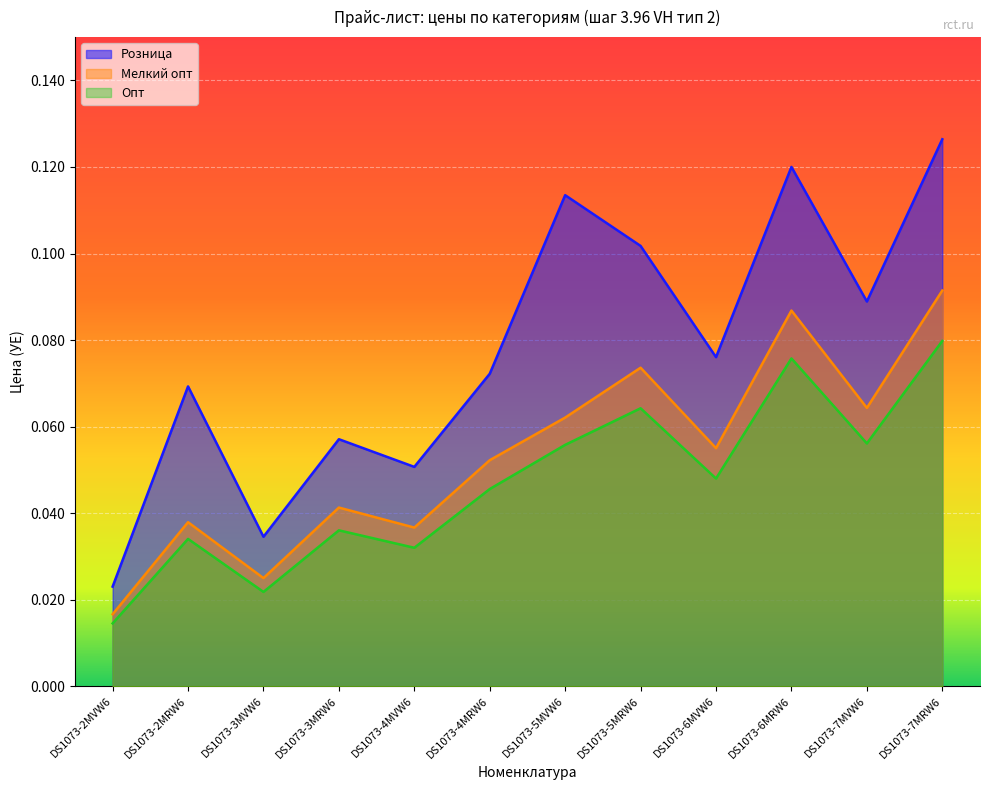

How many lines are shown in the chart?

3